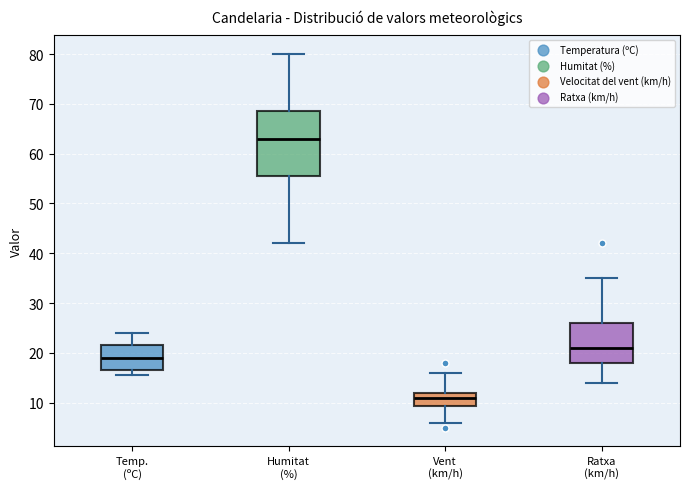

Reading left to right, read every box against the y-axis: the position of its median line, the range the box covers, and the ends of its whiskers. The values are not printed on the chart, so give them approximately, as read against the axis.

Temp. (ºC): median 19, box 17 to 22, whiskers 16 to 24
Humitat (%): median 63, box 56 to 69, whiskers 42 to 80
Vent (km/h): median 11, box 9 to 12, whiskers 6 to 16
Ratxa (km/h): median 21, box 18 to 26, whiskers 14 to 35